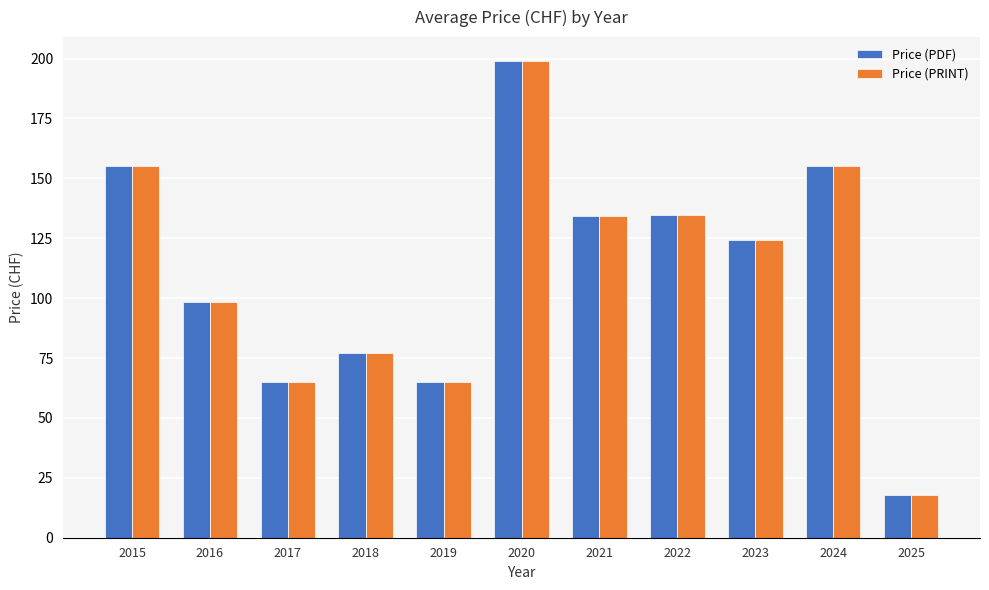

True or false: Price (PDF) has a value of 65.0 at 2019.

True